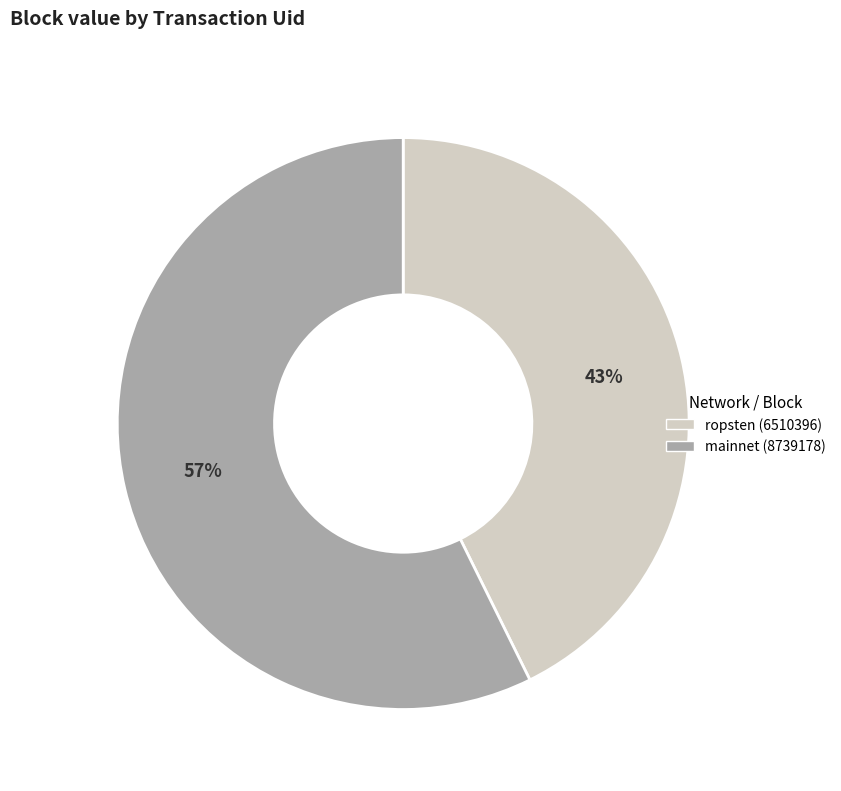

Which slice is the largest?

mainnet (8739178)